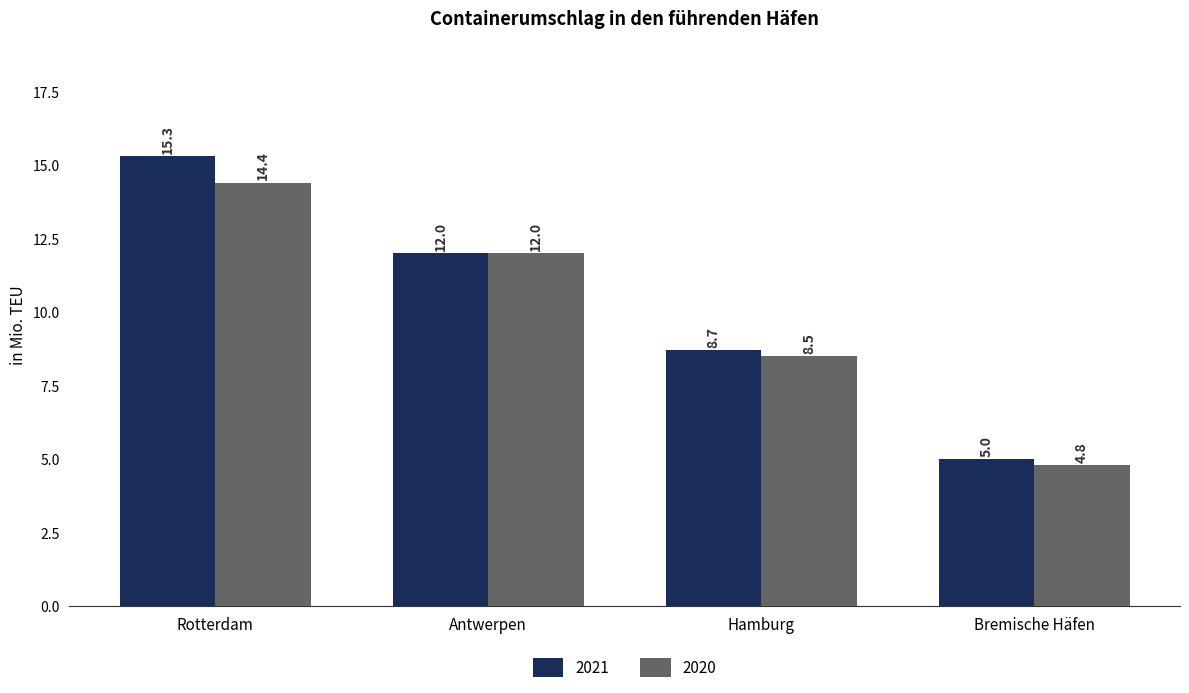

At which label is 2021 closest to 10?

Hamburg